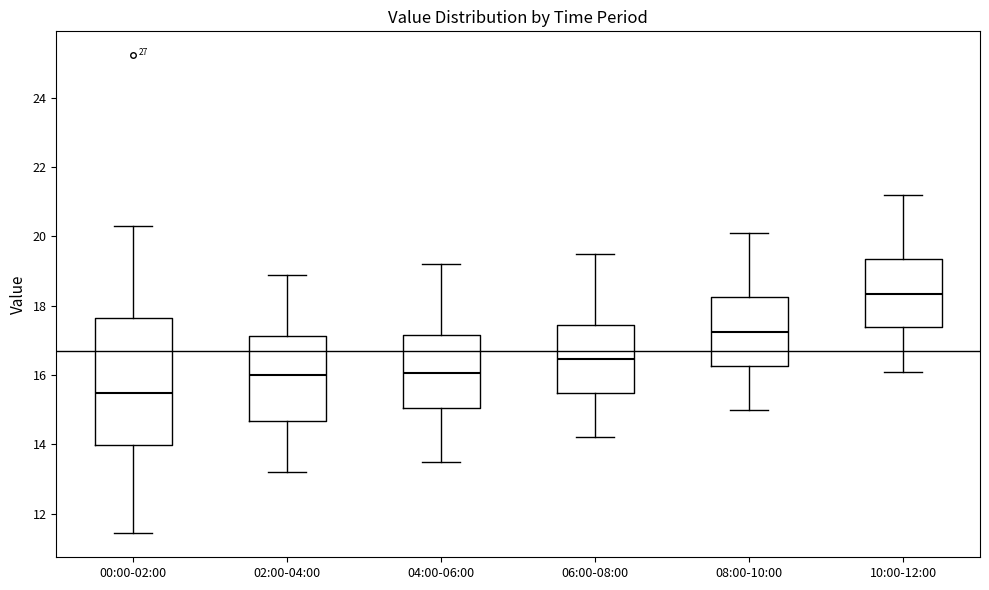

Comparing the boxes themselves (not the whiskers), which one is the tallest?

00:00-02:00